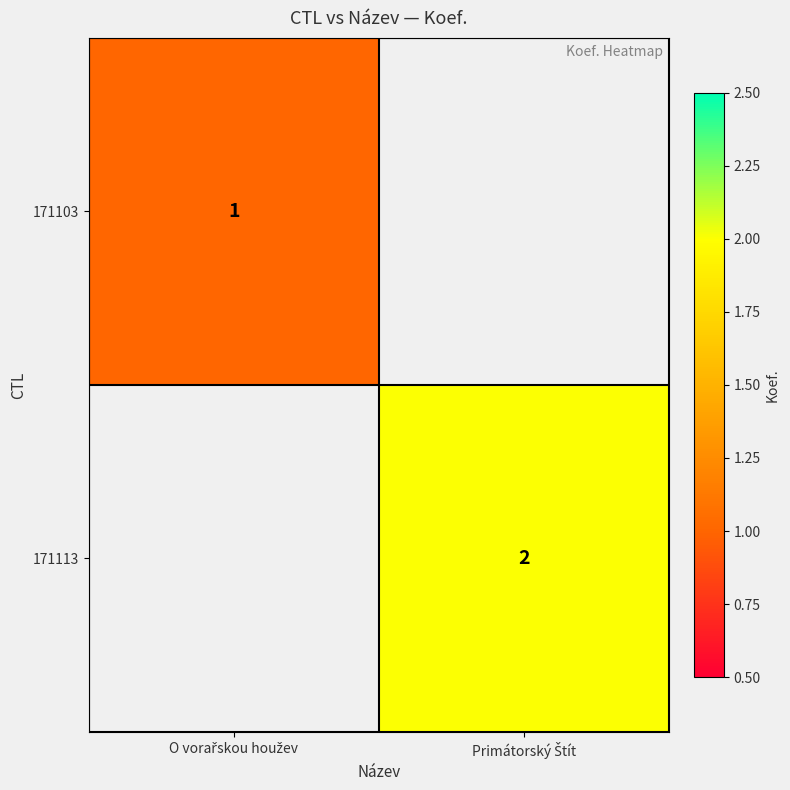

What is the approximate value of 171113 at Primátorský Štít?

2.0